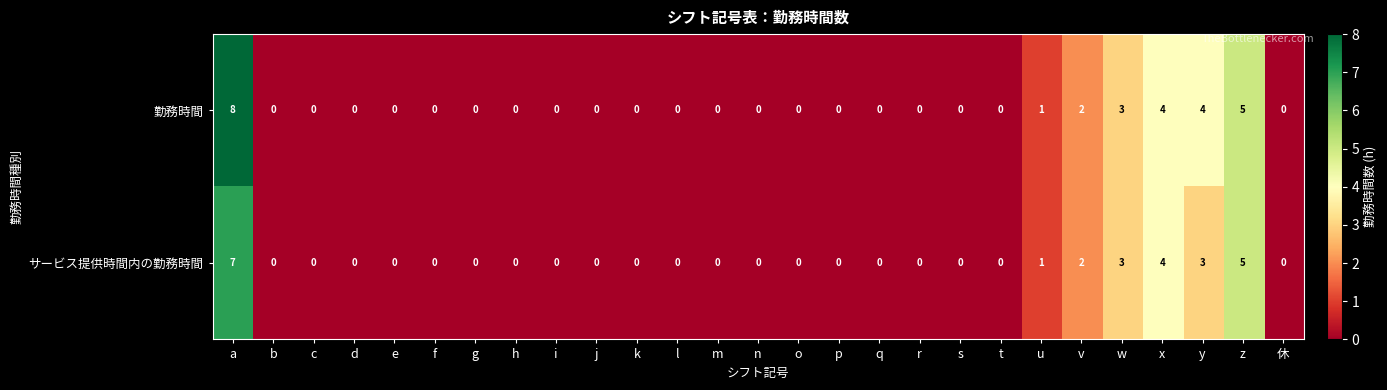

Which series has the widest spread of values?

勤務時間